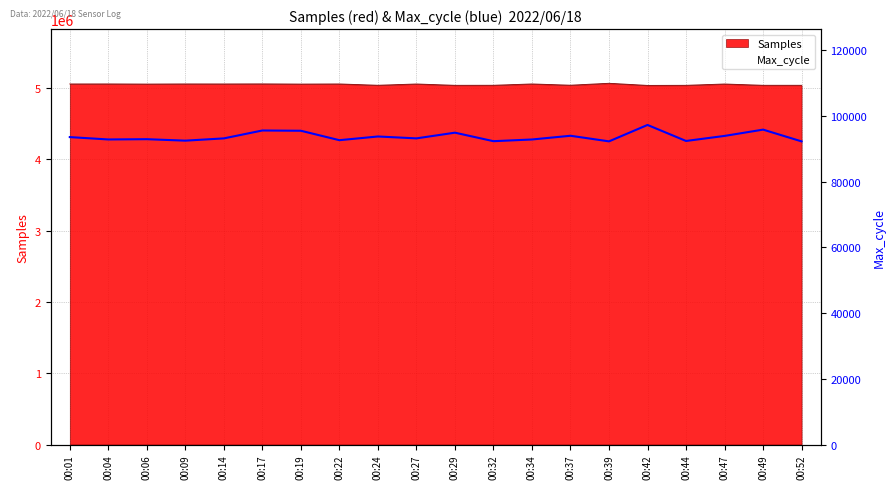

At which label is the value closest to 94759?

00:29